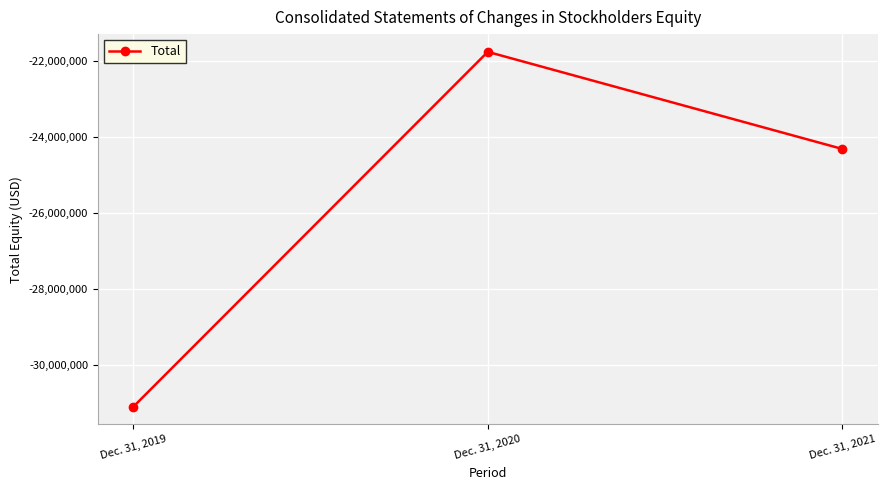

Reading right to left, what are all the values shown in this chart?

-24312143	-21760608	-31088266